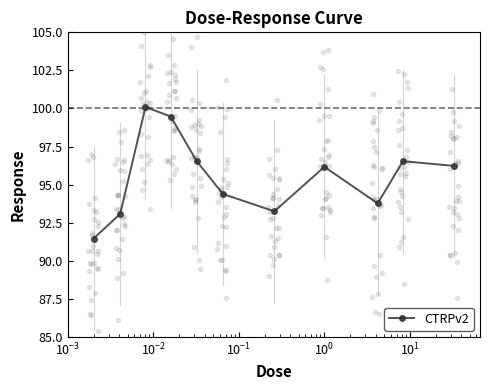

True or false: CTRPv2 has more than 0 points higher than both neighbors.

True